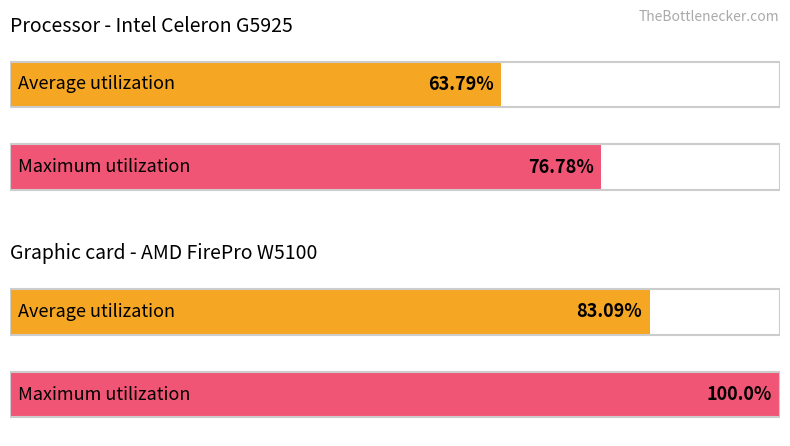

What is the approximate value of Maximum utilization at survey-text?

100.0